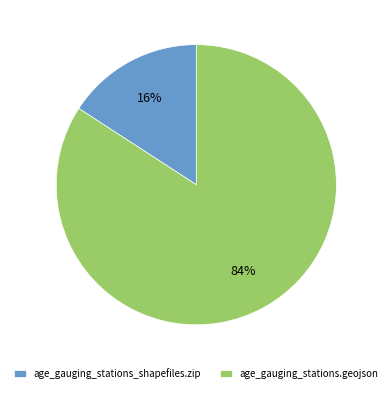

What is the largest slice in the pie chart?

age_gauging_stations.geojson